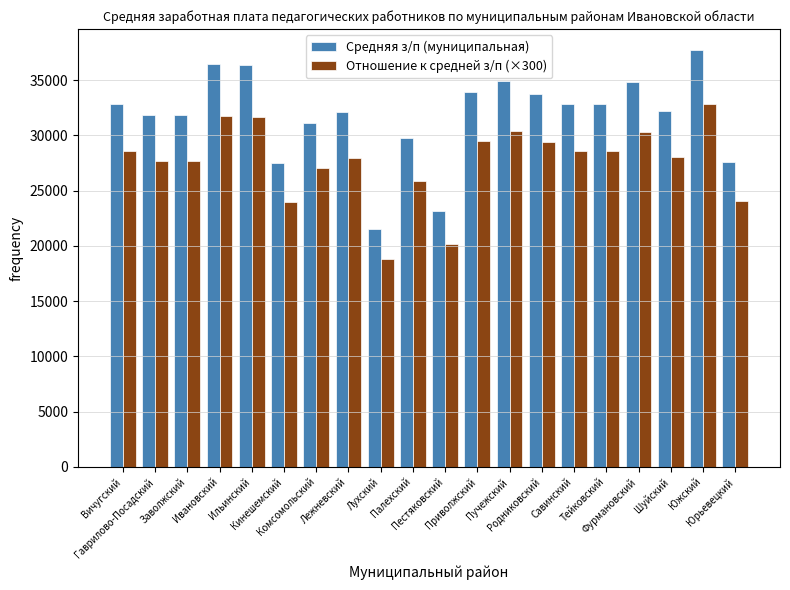

What is the sum of the Средняя з/п (муниципальная) values at Ильинский and Комсомольский?

67437.1